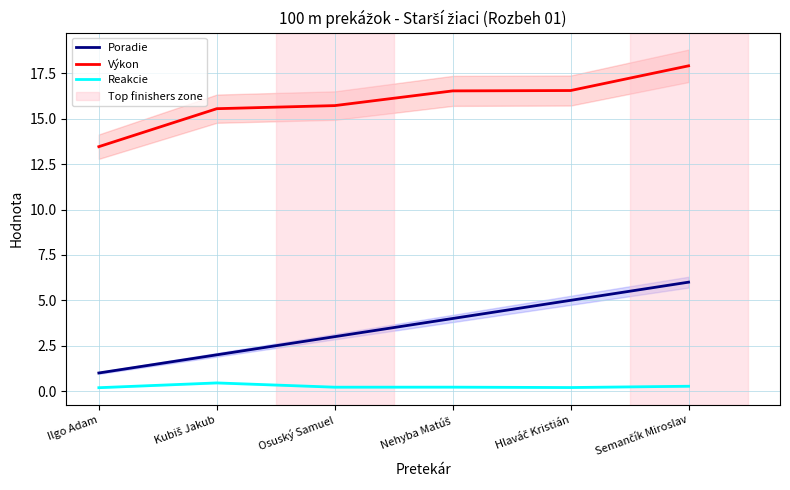

Rank the series by their average value, from lowest to highest.

Reakcie, Poradie, Výkon